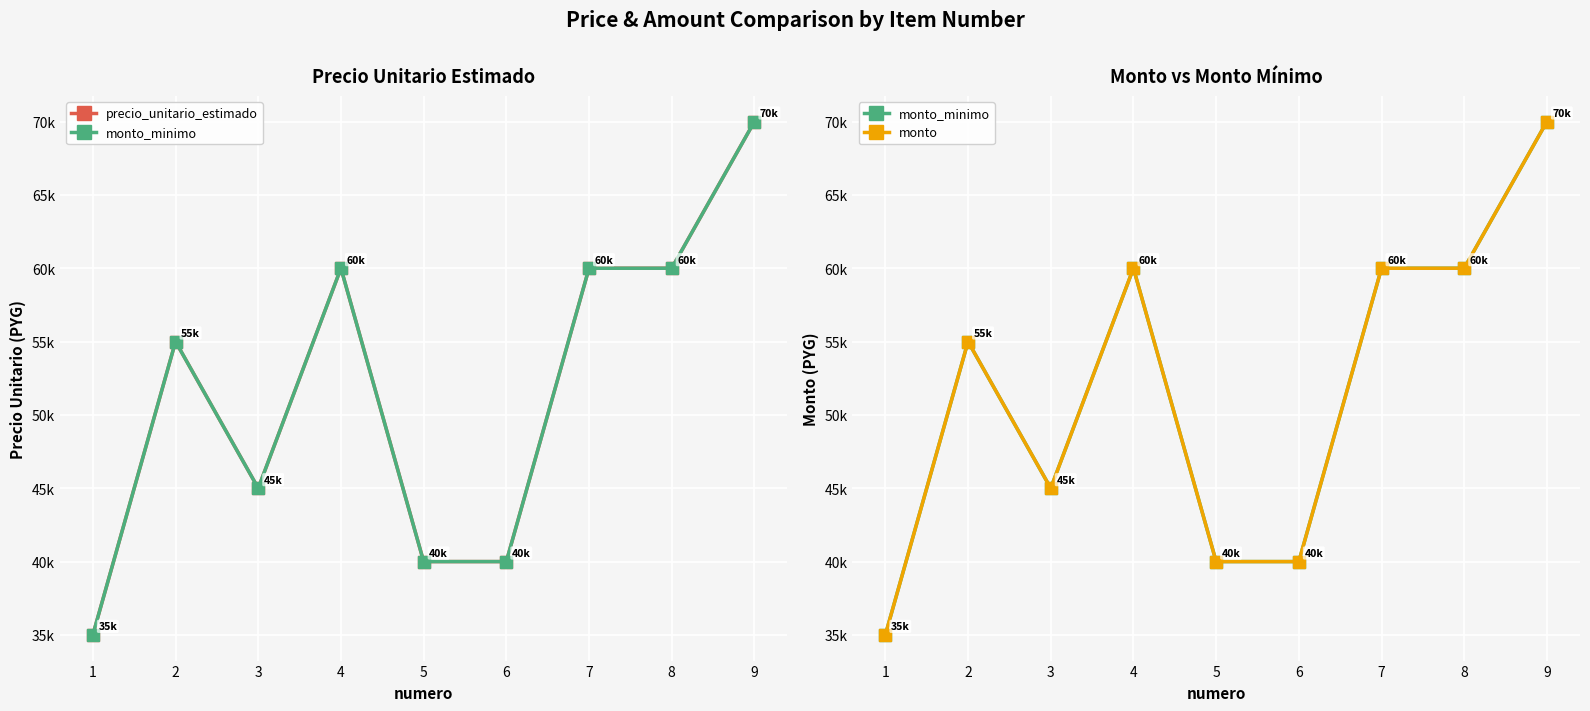

True or false: monto_minimo has more than 2 points higher than both neighbors.

False